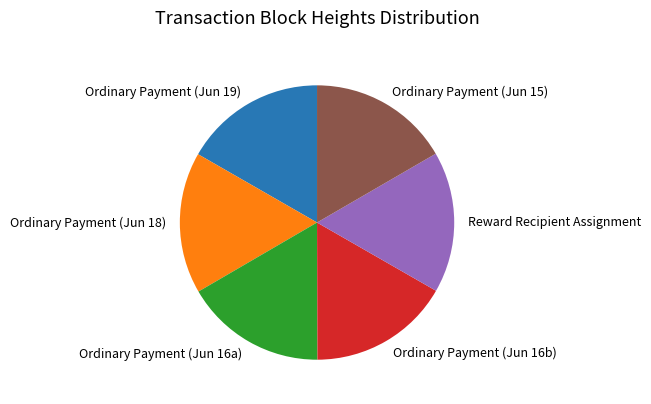

Is the sum of Ordinary Payment (Jun 16b) and Ordinary Payment (Jun 18) greater than half?

No